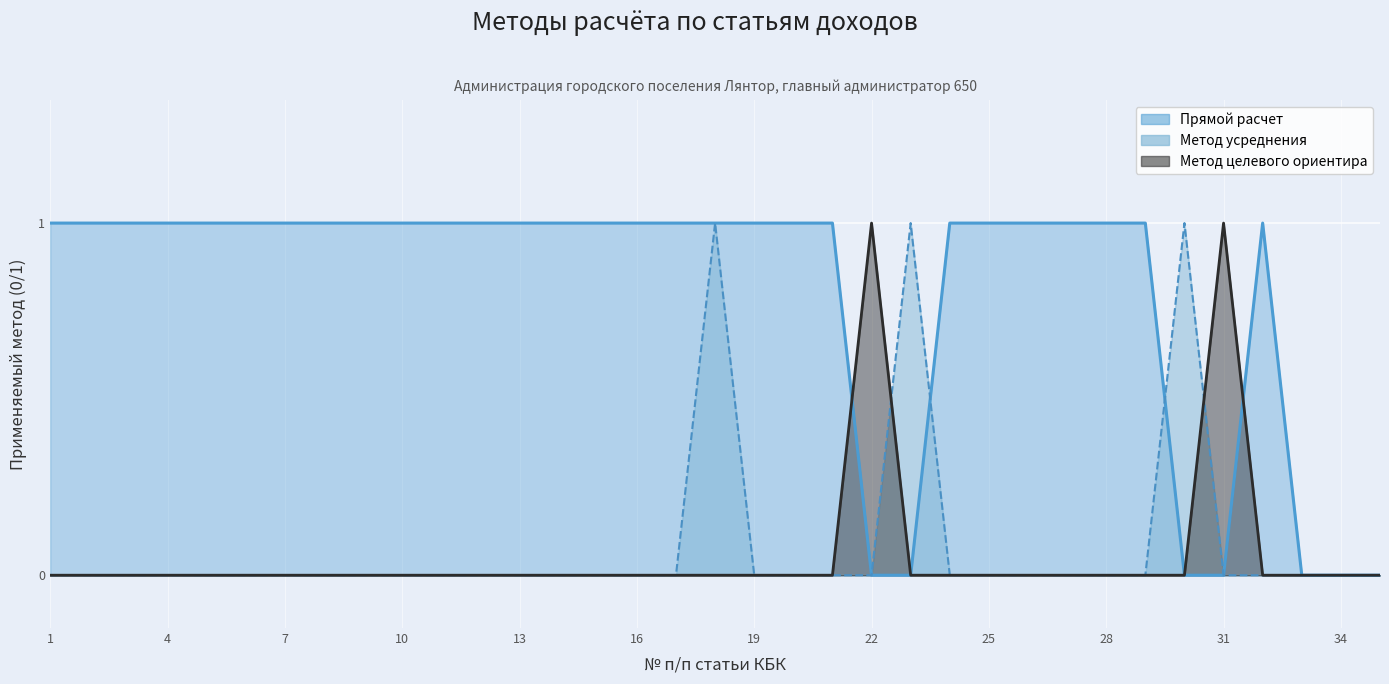

List the series in order of their peak value, lowest first.

Прямой расчет, Метод усреднения, Метод целевого ориентира